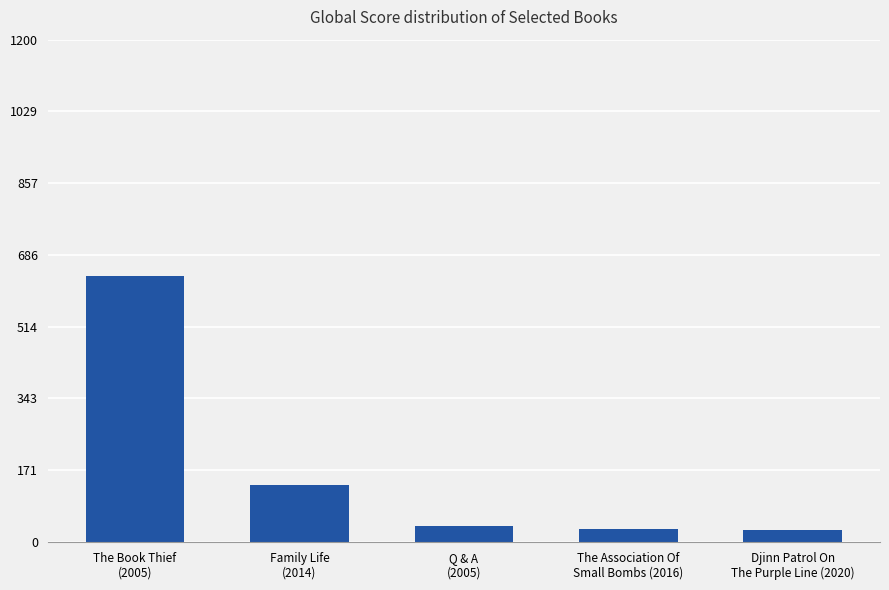

What is the change in value from Q & A
(2005) to The Association Of
Small Bombs (2016)?

-8